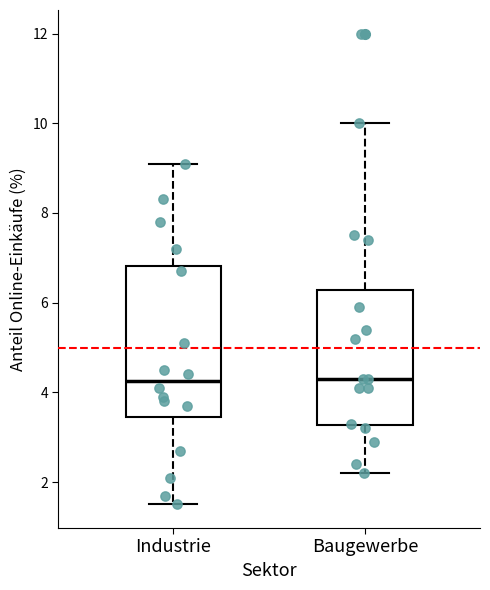

Comparing the boxes themselves (not the whiskers), which one is the tallest?

Industrie